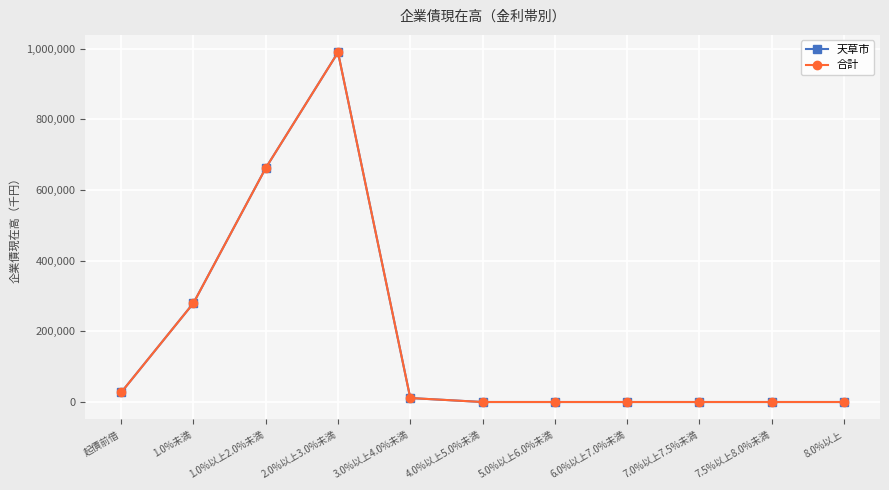

What is the maximum value for 合計?

989687